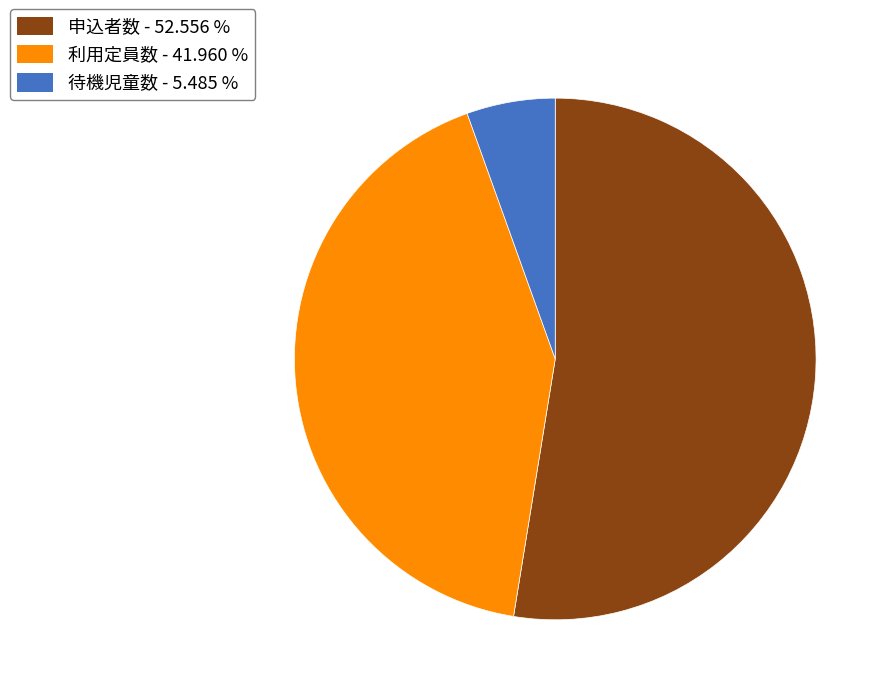

Rank the categories by value from lowest to highest.

待機児童数, 利用定員数, 申込者数